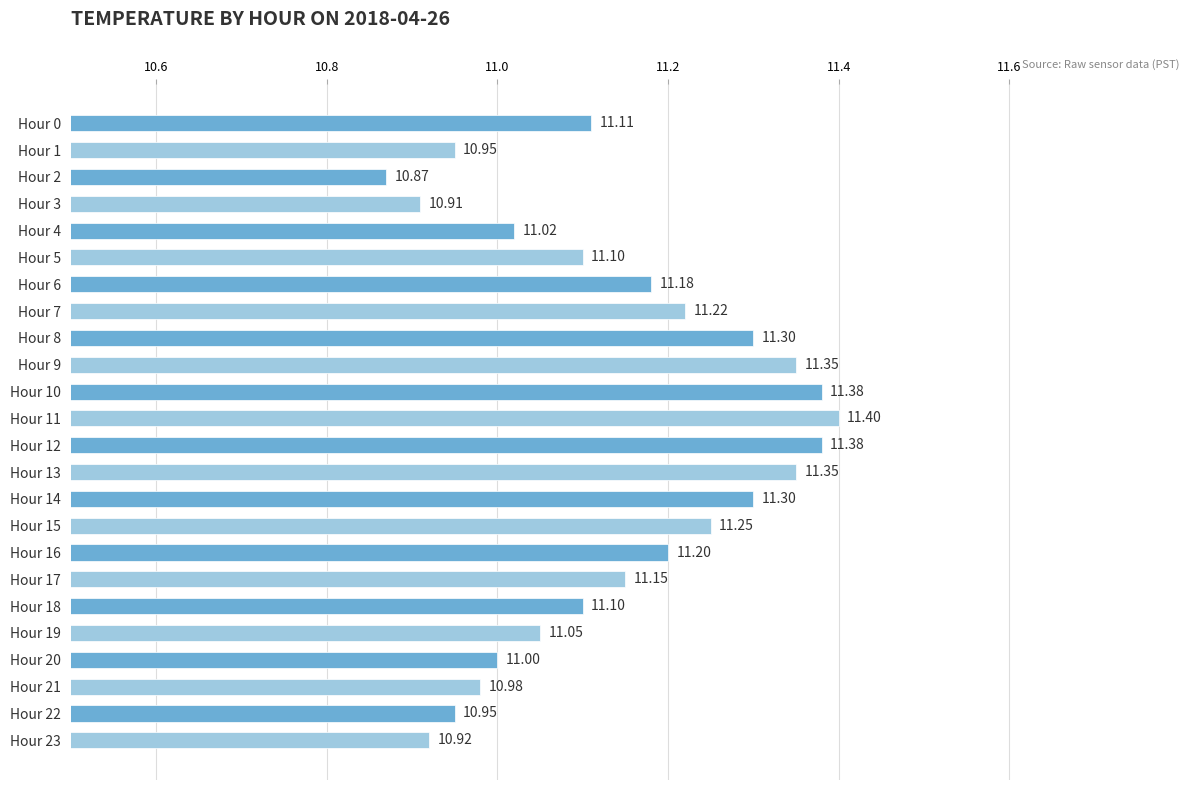

Approximately how many times larger is the value at Hour 23 compared to Hour 18?

1.0